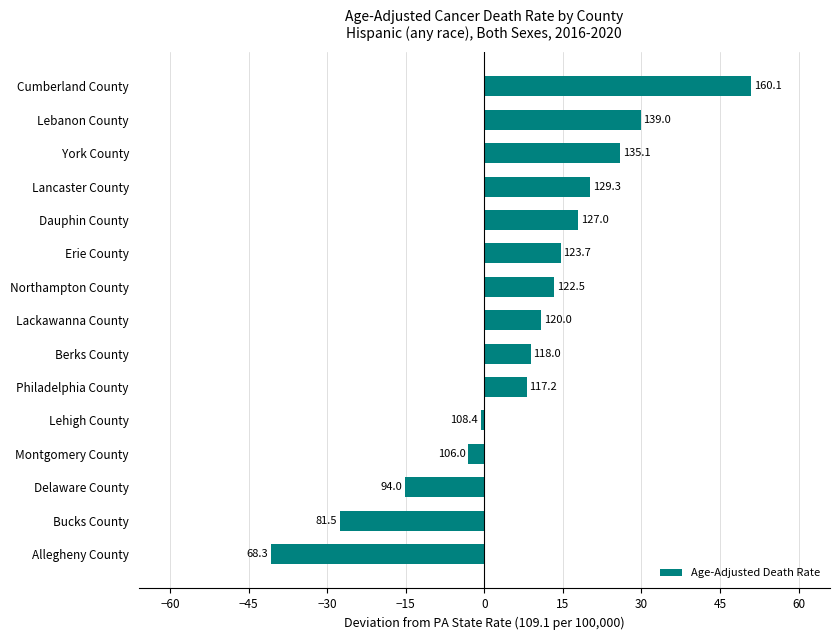

Are the bars horizontal?

Yes